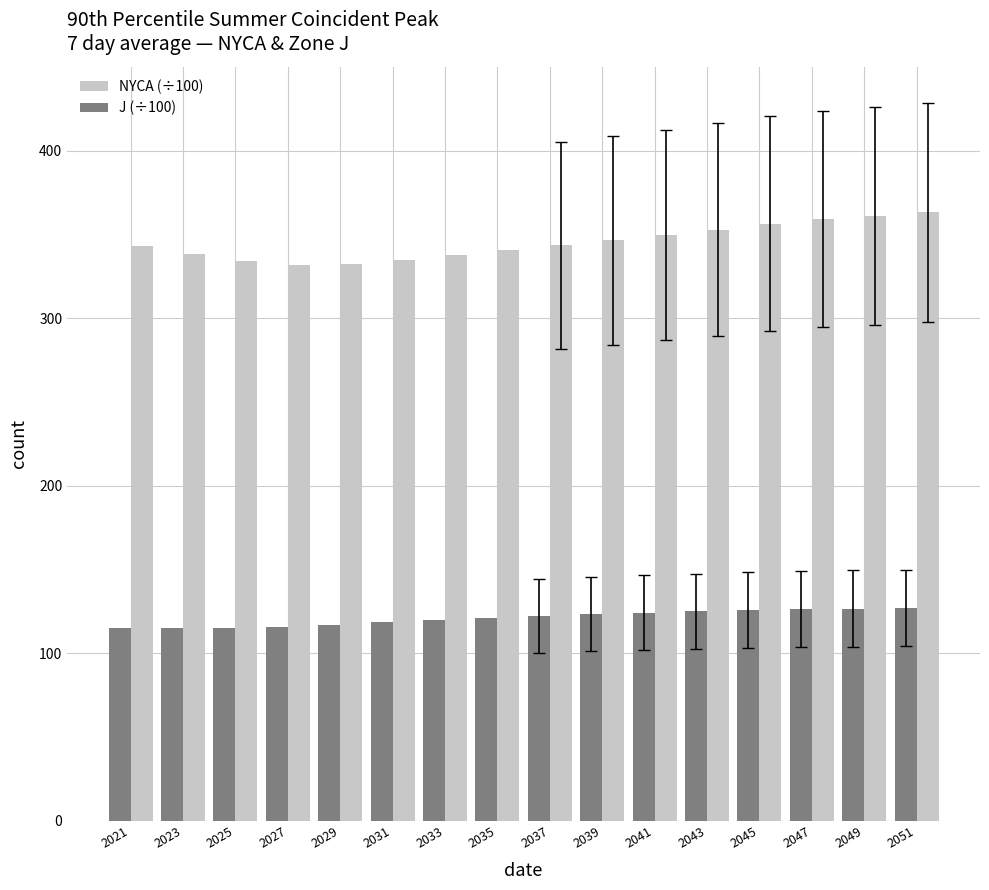

What is the difference between the highest and lowest values at 2025?

219.1